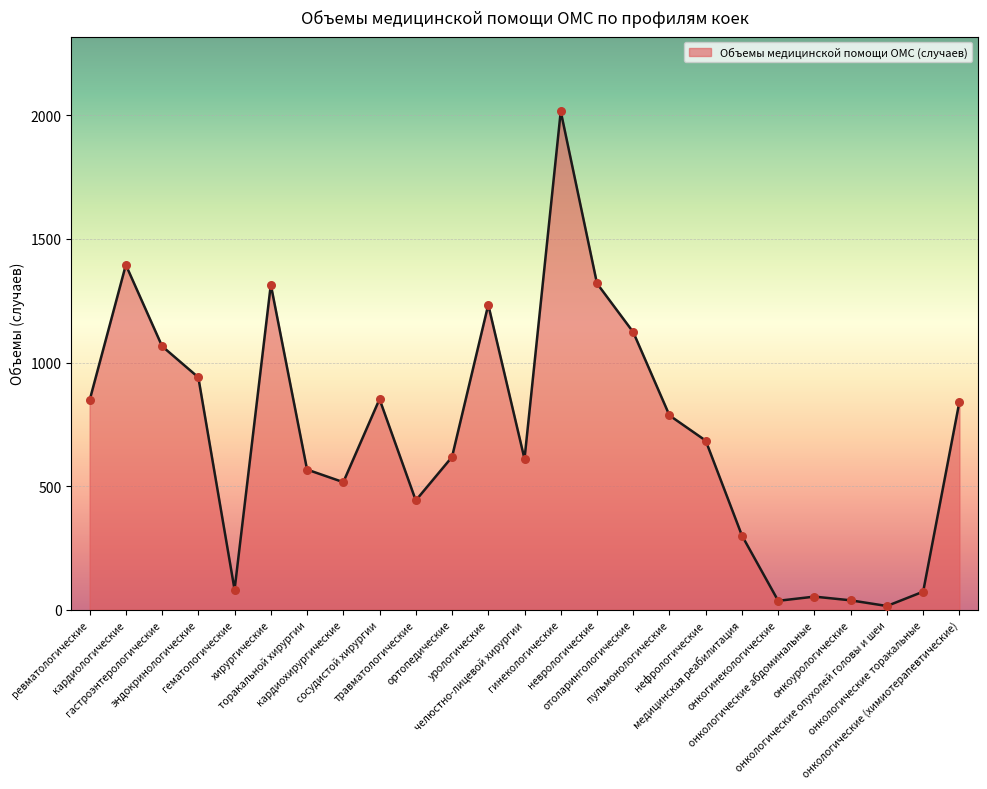

Between гинекологические and эндокринологические, which is larger?

гинекологические